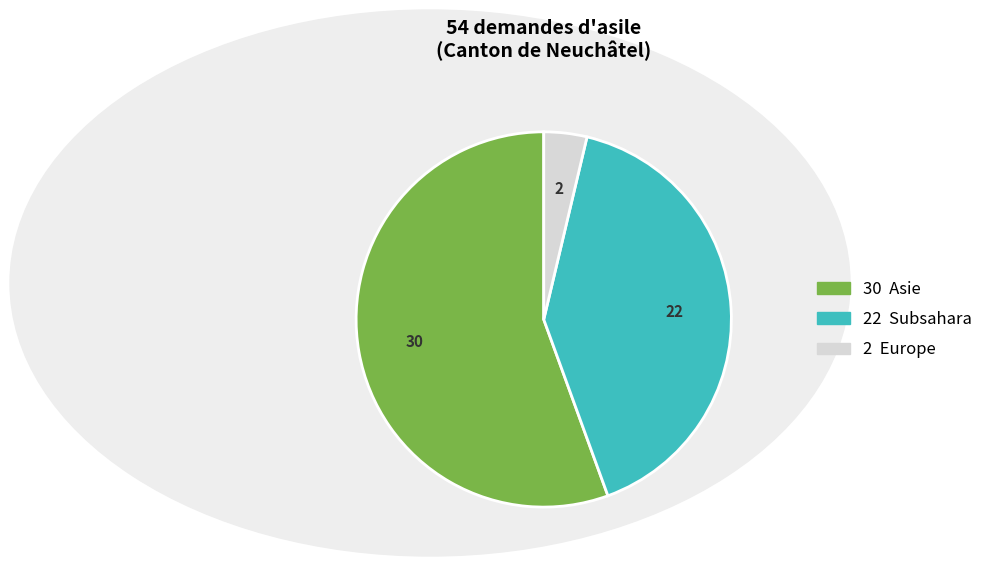

Is there any slice that represents more than half of the pie?

Yes